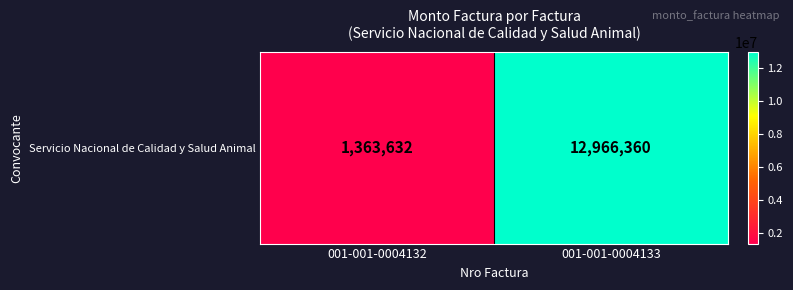

Which has a higher value, 001-001-0004133 or 001-001-0004132?

001-001-0004133